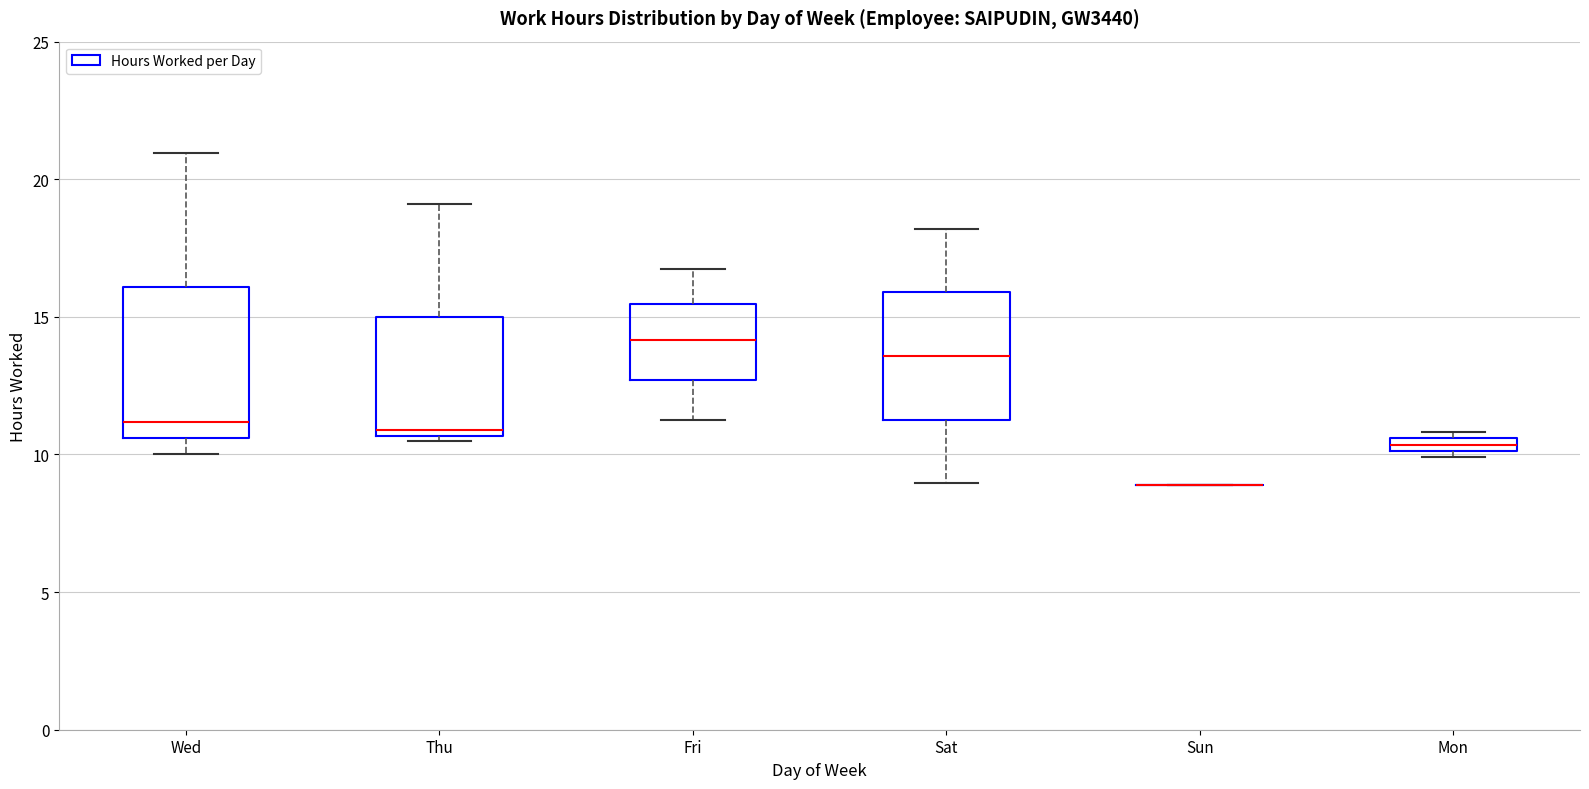

Comparing the boxes themselves (not the whiskers), which one is the tallest?

Wed